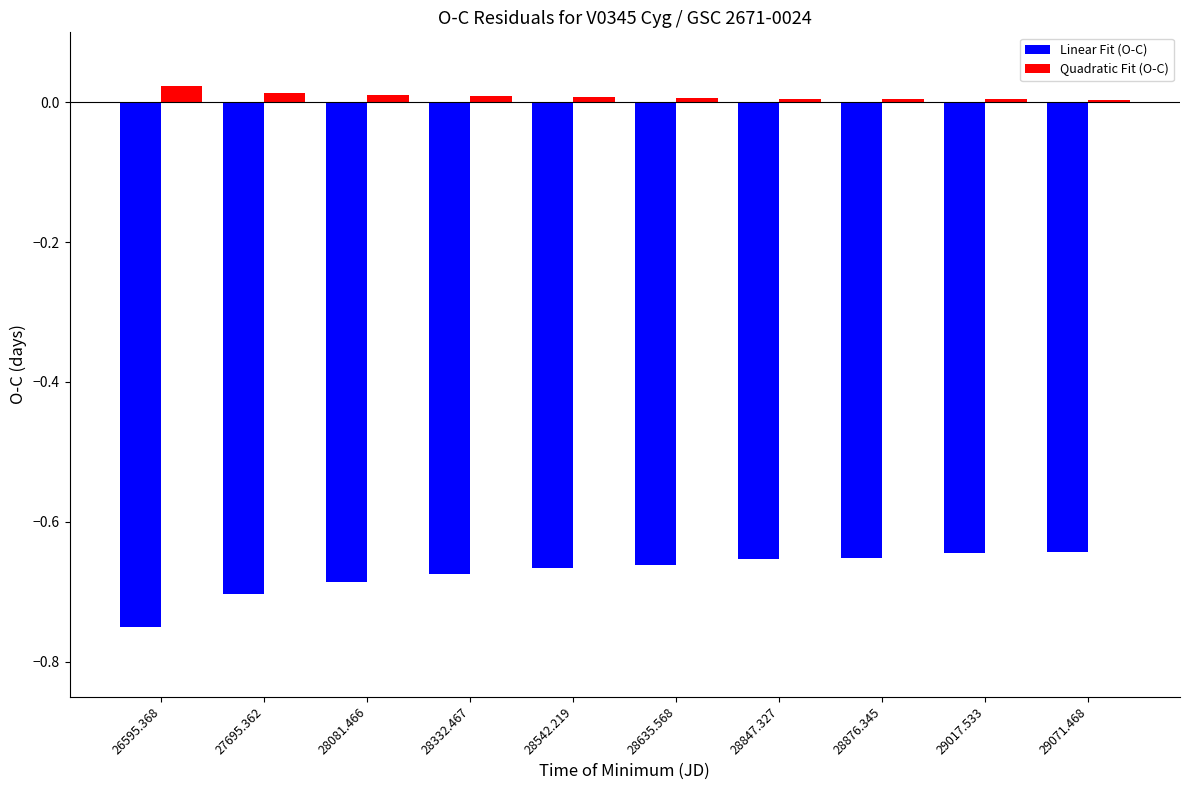

Are the bars grouped side by side (vs. stacked)?

Yes